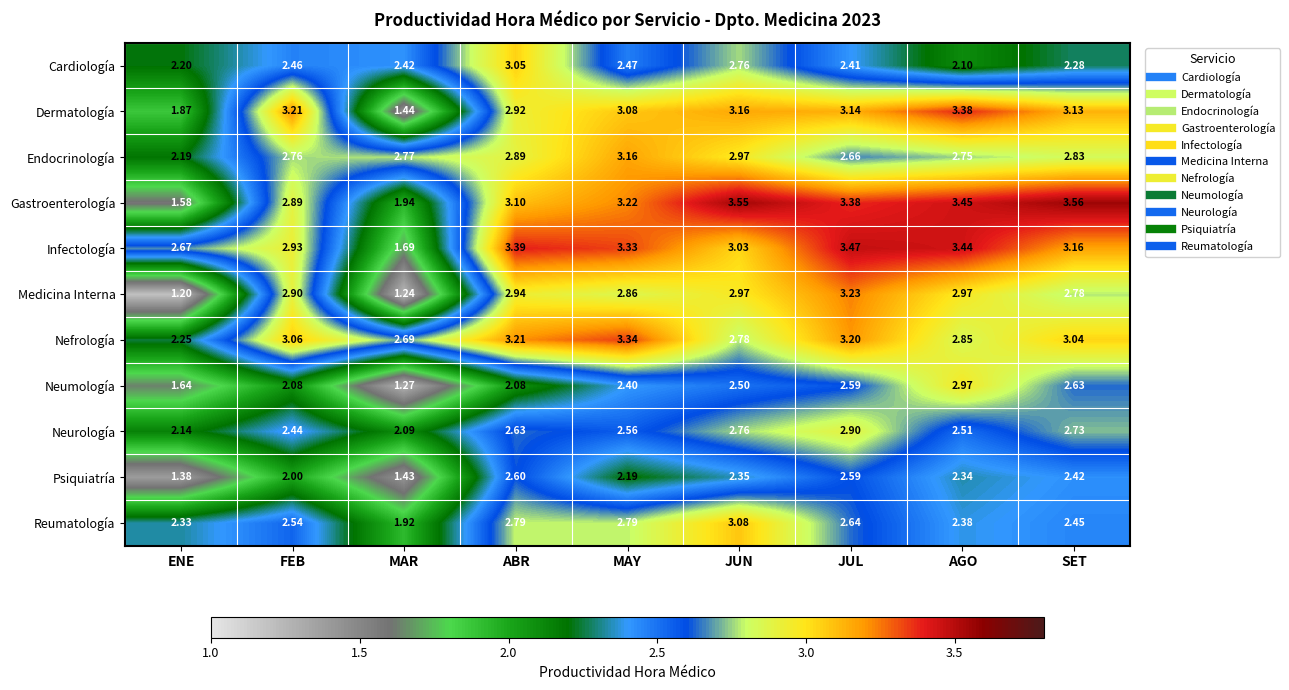

At which label does Dermatología first exceed 3?

FEB